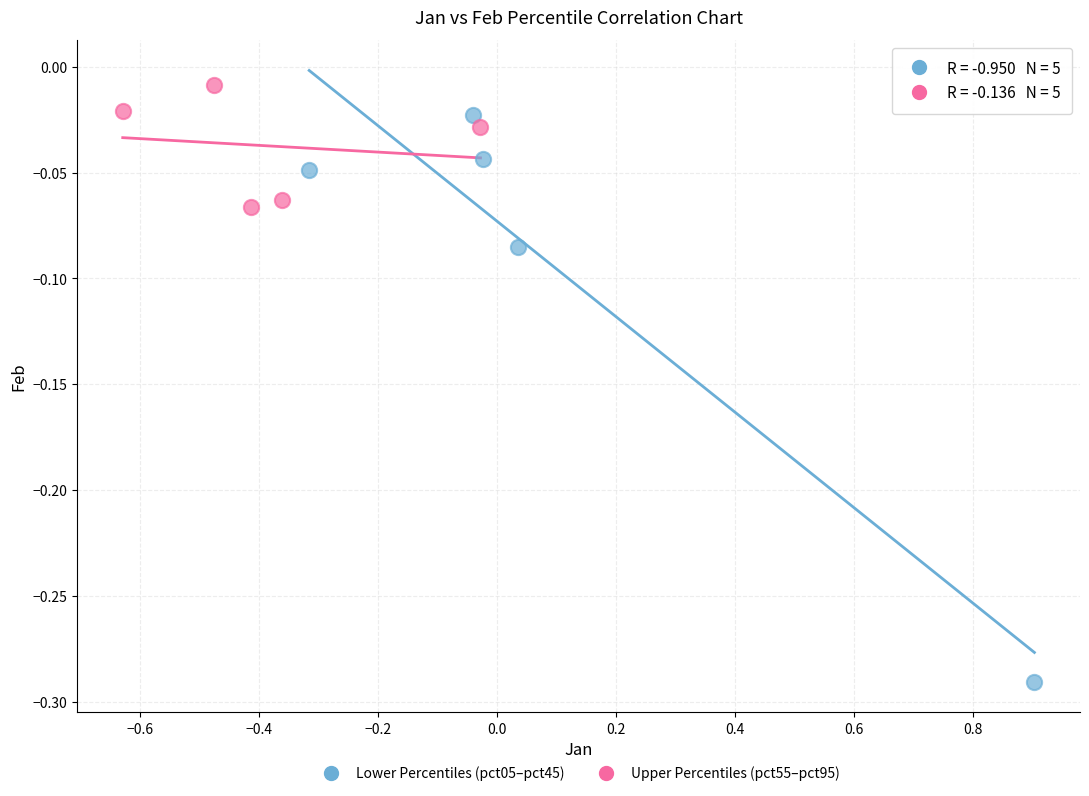

Which series reaches the minimum Y coordinate?

Lower Percentiles (pct05–pct45)